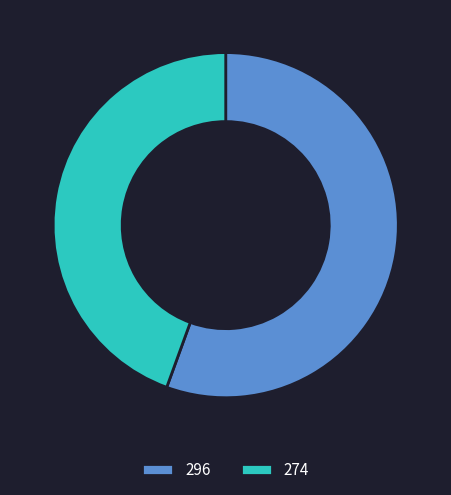

Approximately how many times larger is the value at 274 compared to 296?

0.8